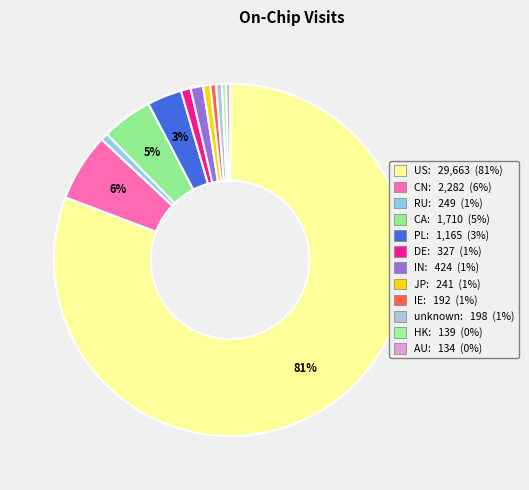

Which has a higher value, JP or IN?

IN